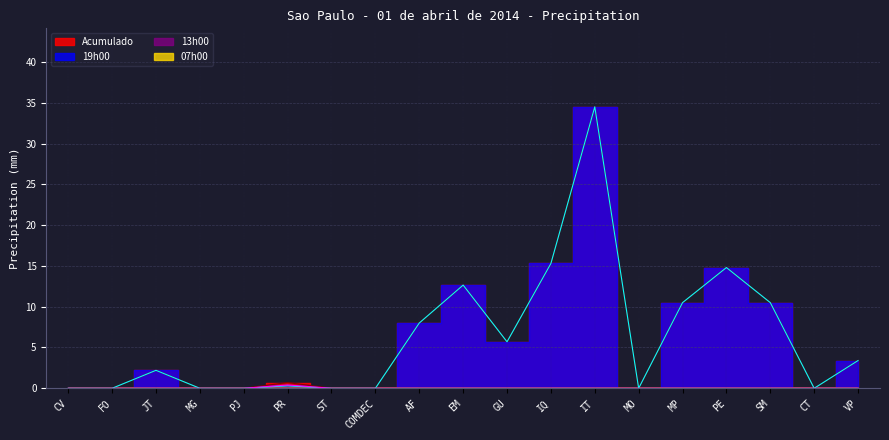

True or false: 13h00 and 19h00 intersect in this chart.

False